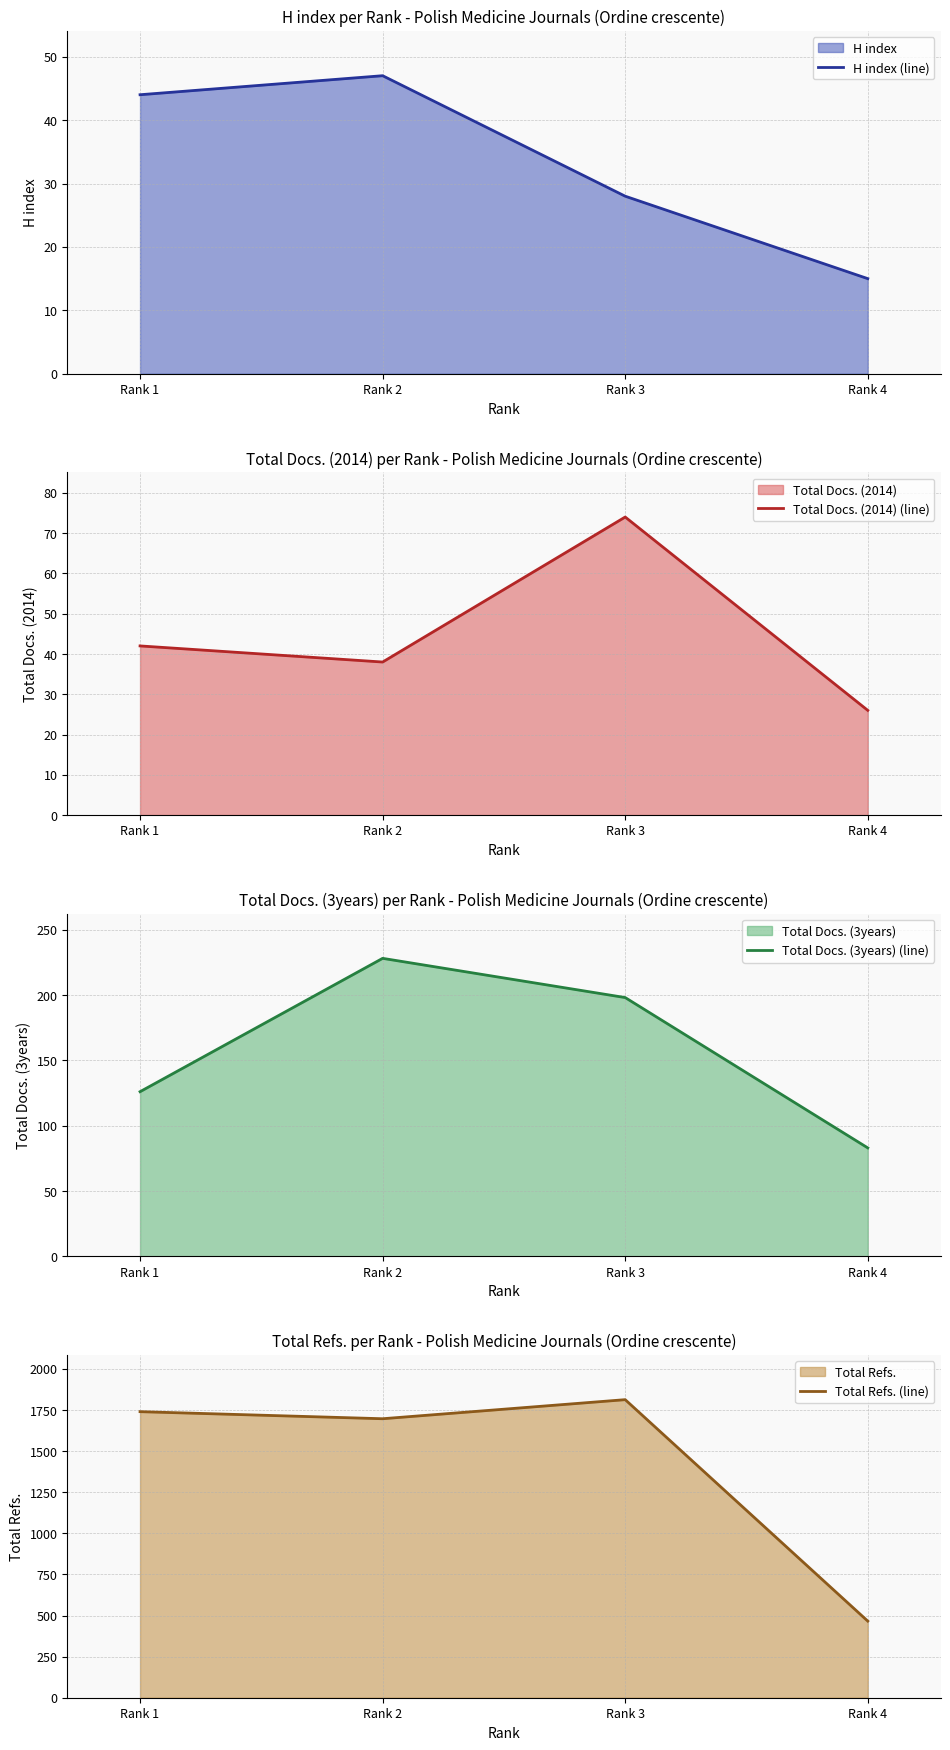

At how many categories does at least one series exceed 1160?

3